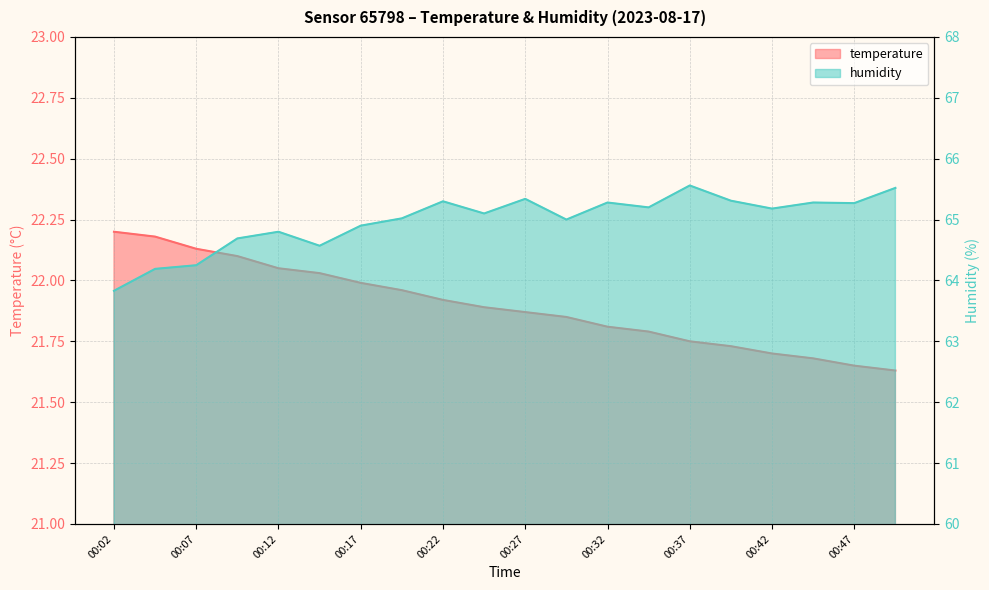

The temperature series shows 21.9 at 00:30. True or false?

True